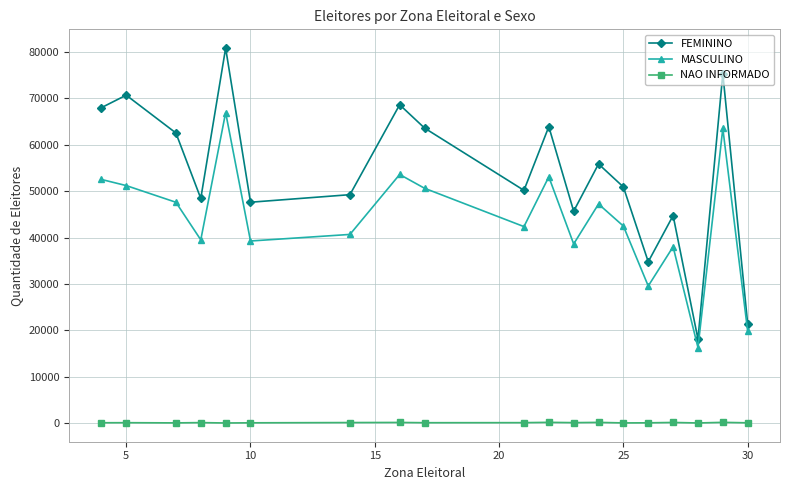

What is the difference between the maximum and minimum values in the FEMININO series?

62748